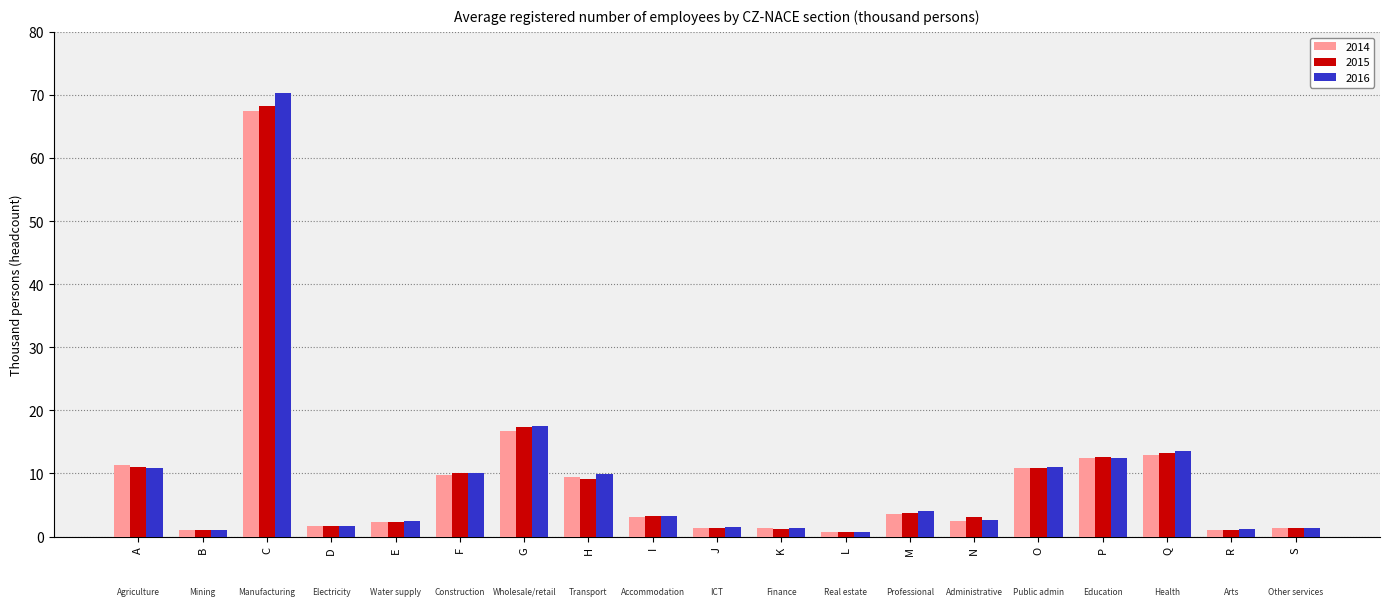

Count the number of categories in the chart.

19